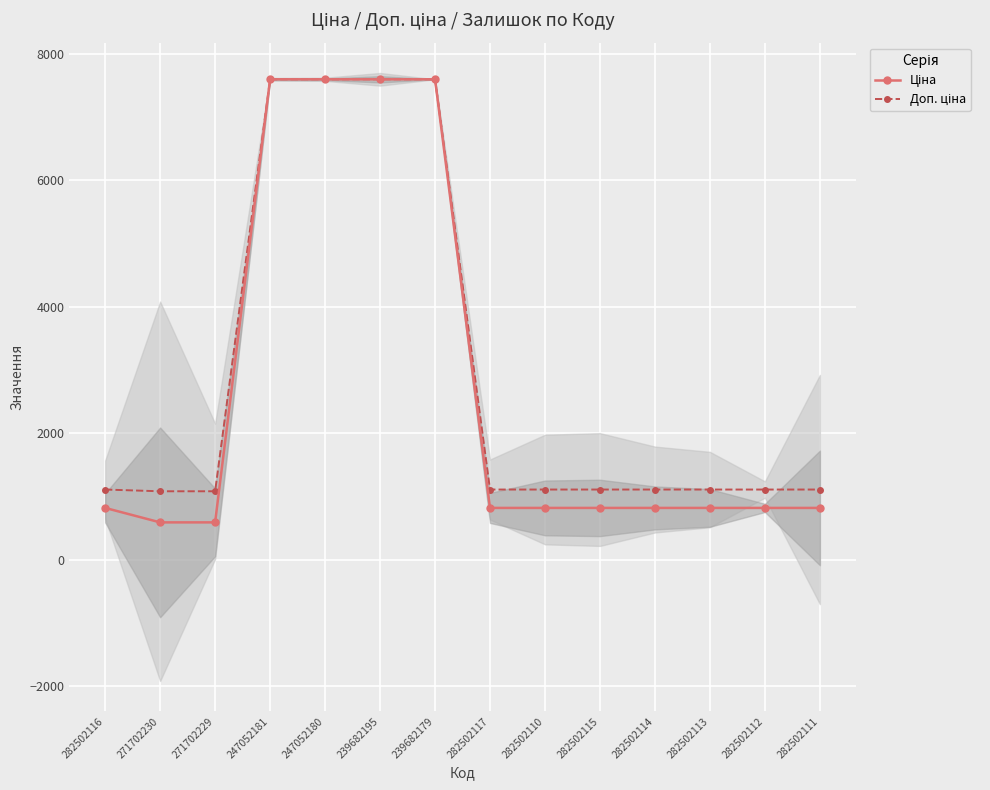

What is the spread (max minus min) of values at 282502116?

290.7